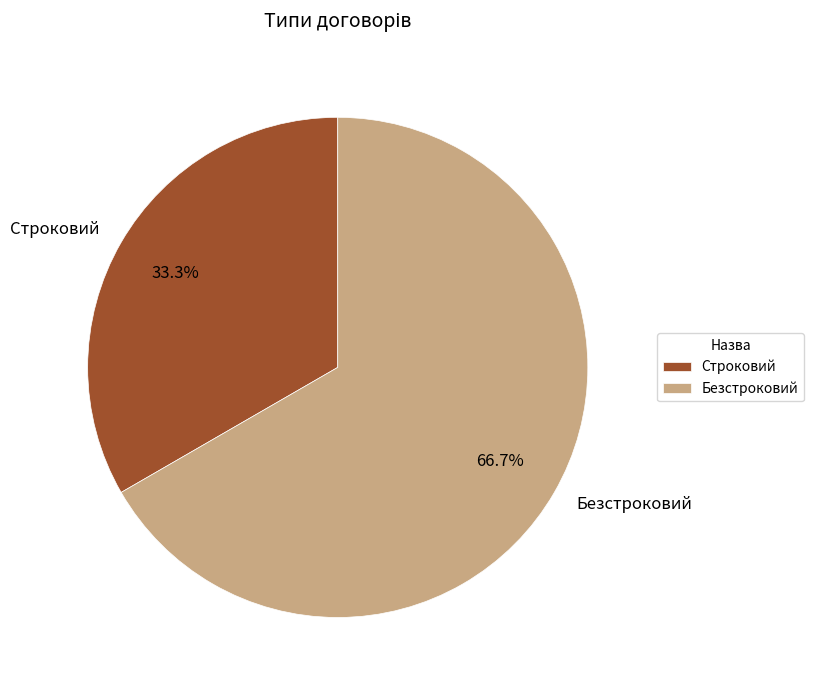

What percentage is the Строковий slice, to the nearest percent?

33%